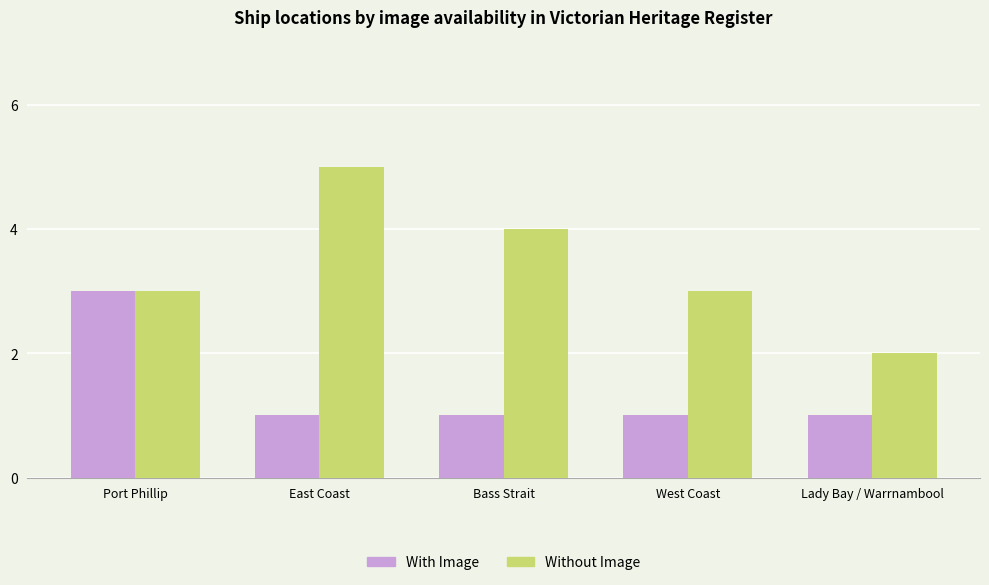

List the series in order of their overall mean, lowest first.

With Image, Without Image